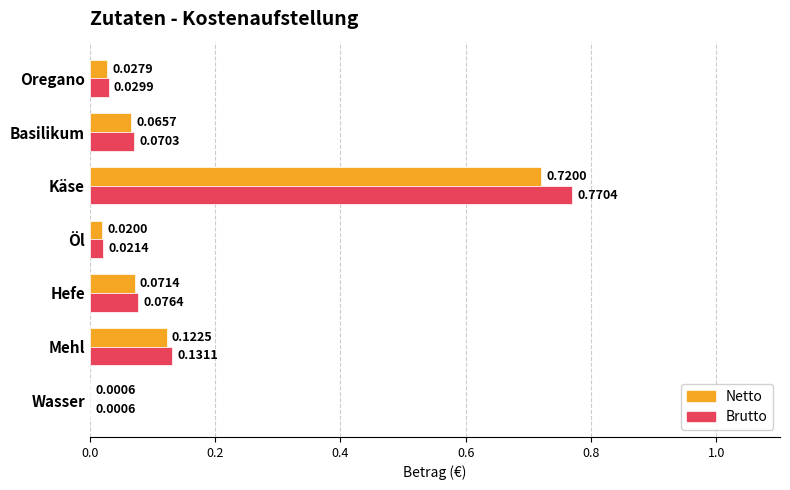

Which series has the largest total across all categories?

Brutto